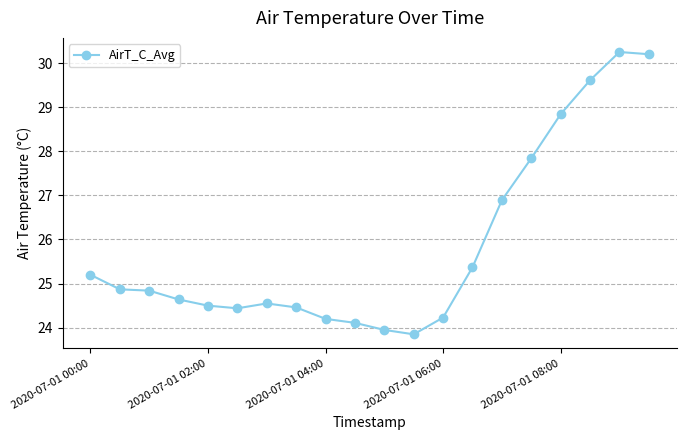

What is the difference between the maximum and minimum values?

6.4